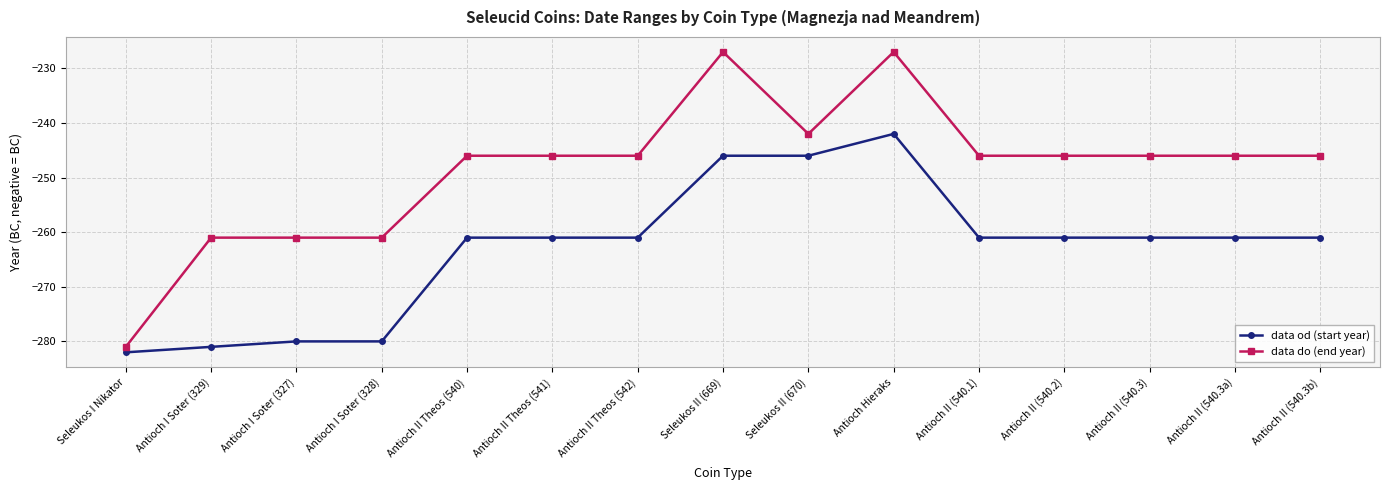

Does the chart display data point markers on the line(s)?

Yes